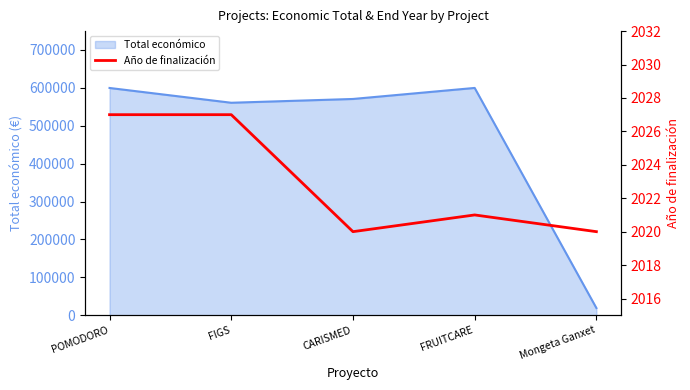

Which has a higher value, Mongeta Ganxet or POMODORO?

POMODORO